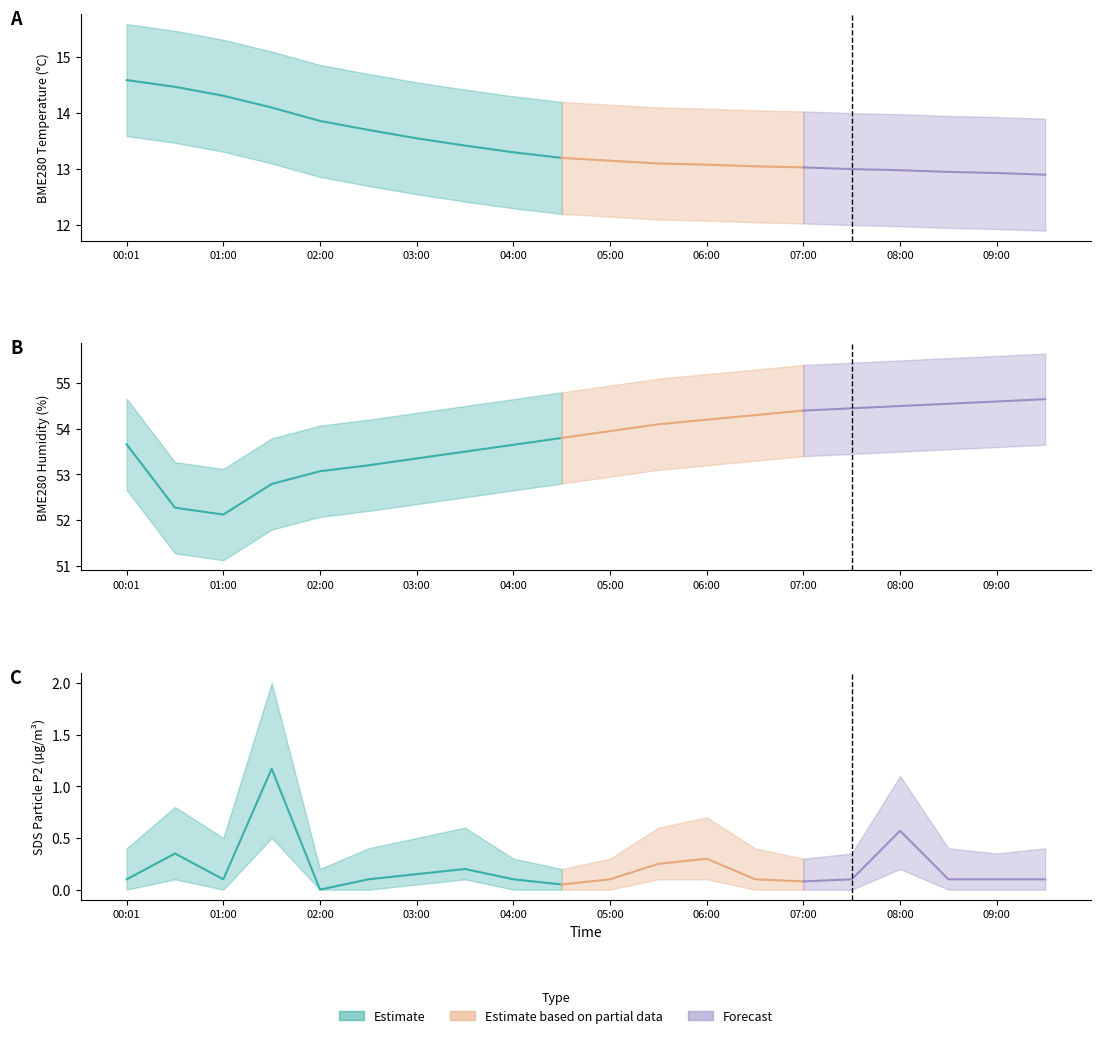

List the series in order of their peak value, highest first.

BME280_humidity, BME280_temperature, SDS_P2